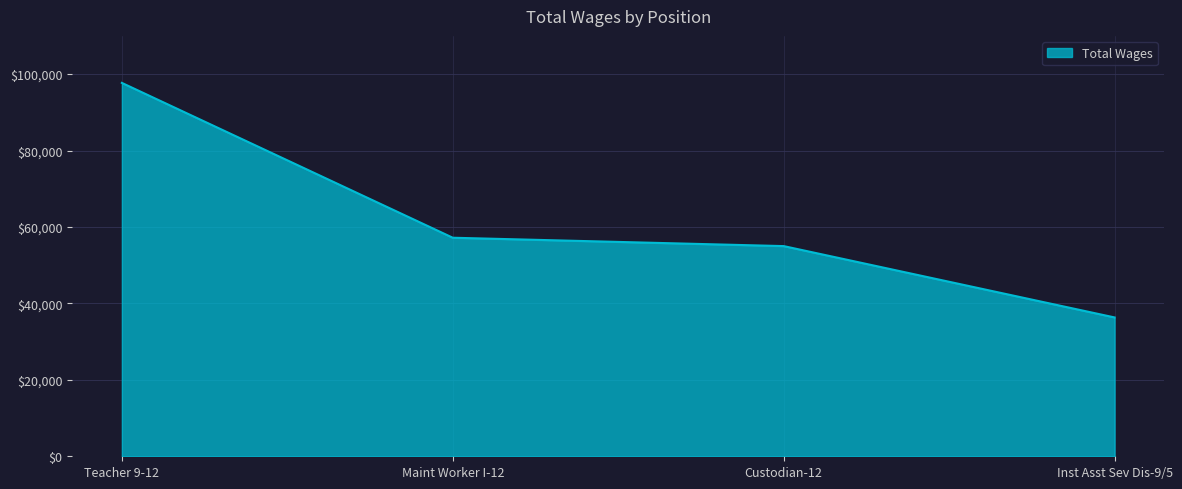

Which category has the lowest value across all series?

Inst Asst Sev Dis-9/5